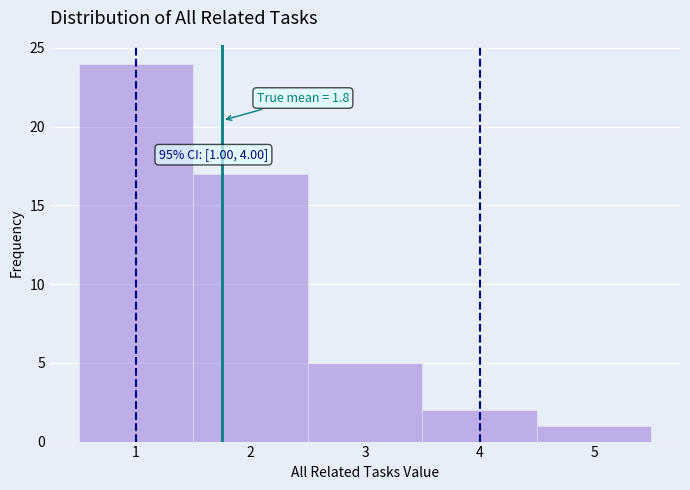

Over which range of the x-axis is the bar tallest?

0.5 to 1.5